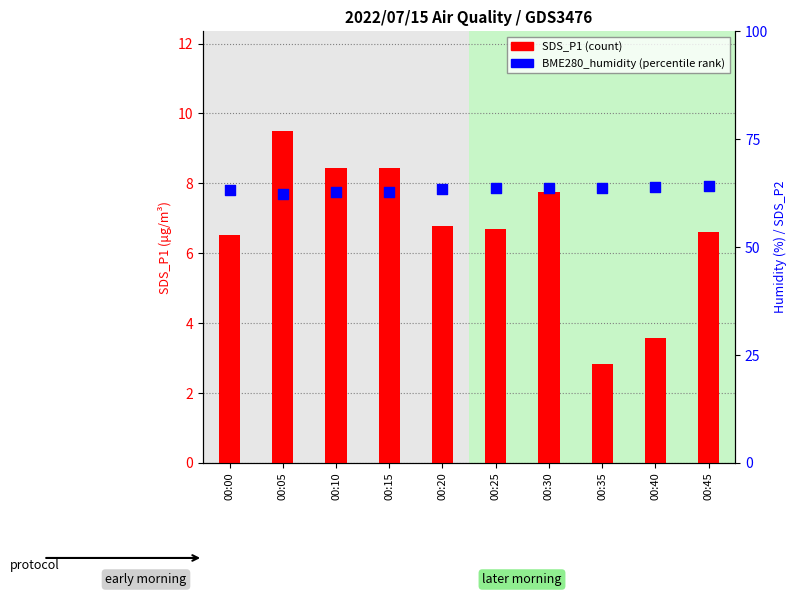

At how many categories does at least one series exceed 41?

10